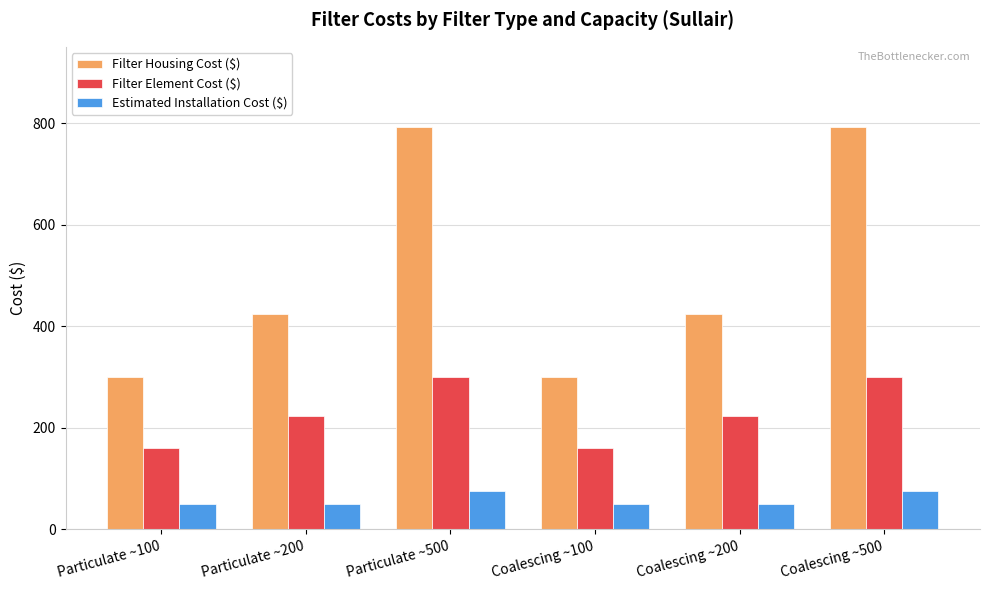

Which series has the widest spread of values?

Filter Housing Cost ($)